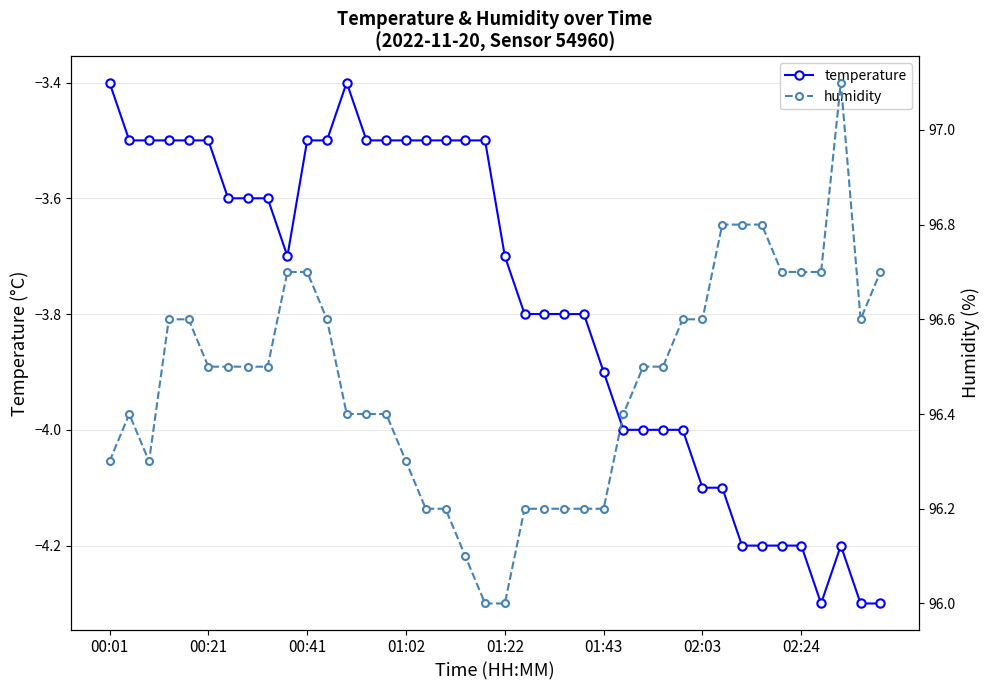

How many lines are shown in the chart?

2